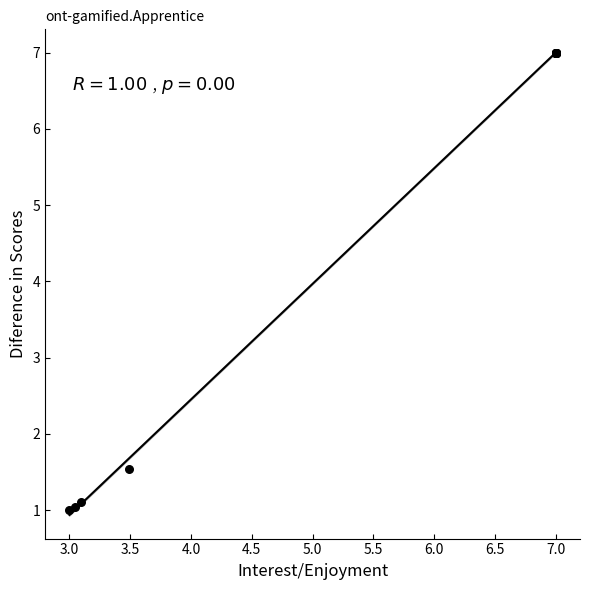

What Y value in the scatter plot is closest to 4?

1.5